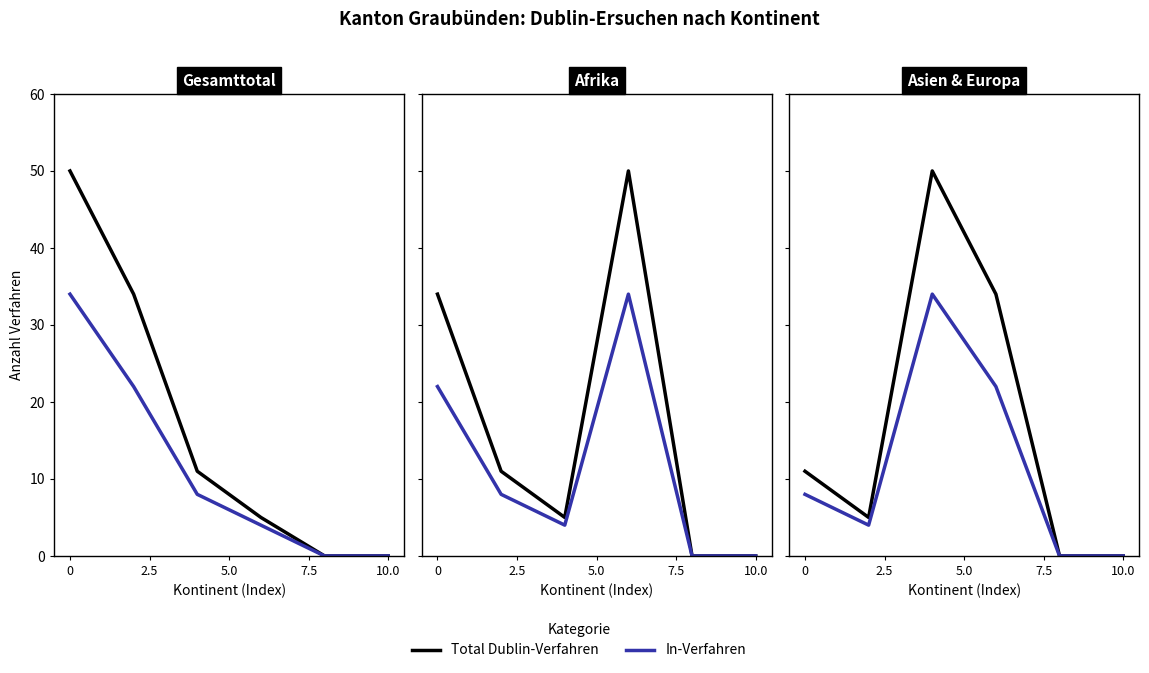

True or false: In-Verfahren and Total Dublin-Verfahren cross at least once.

False